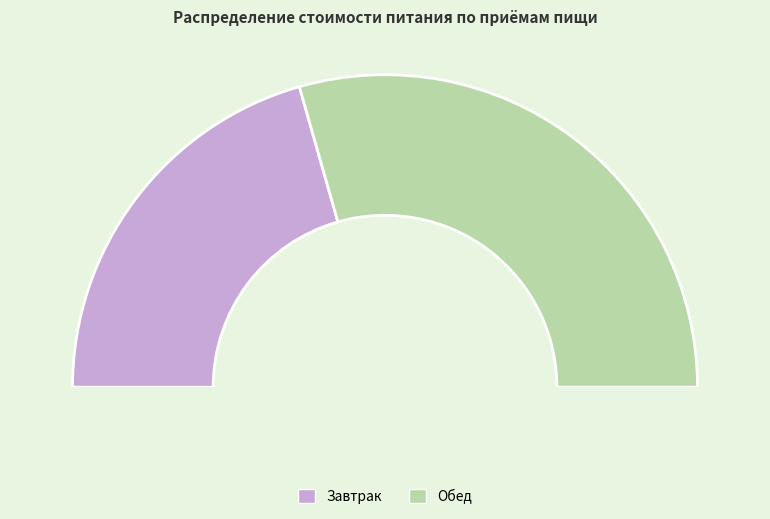

To the nearest percent, what is the difference between the largest and smallest slice percentages?

18%